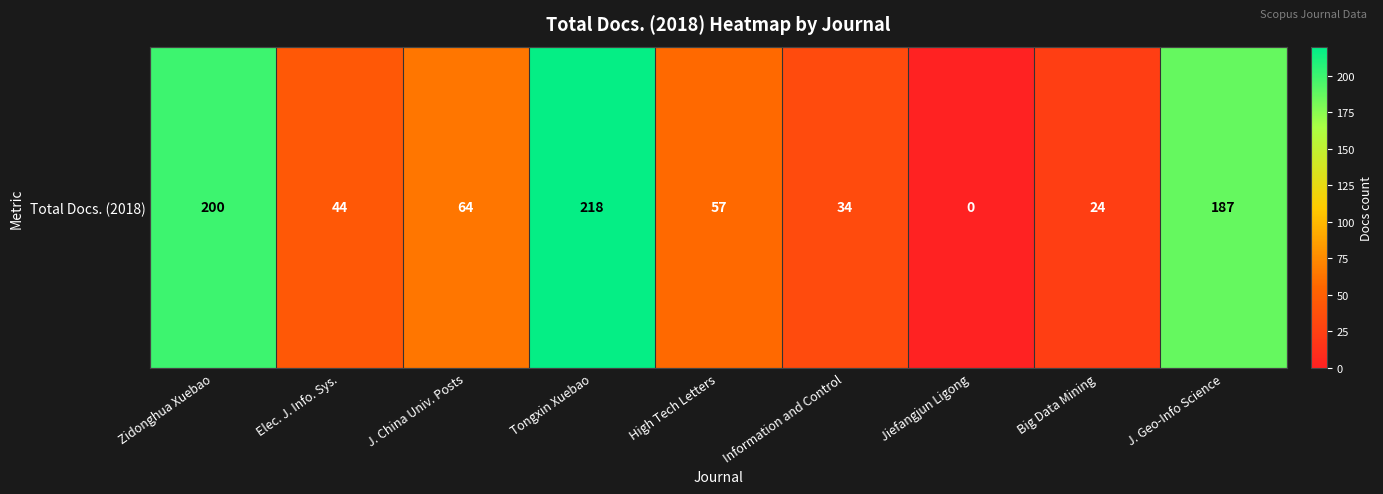

What is the difference between the values at Jiefangjun Ligong and Big Data Mining?

24